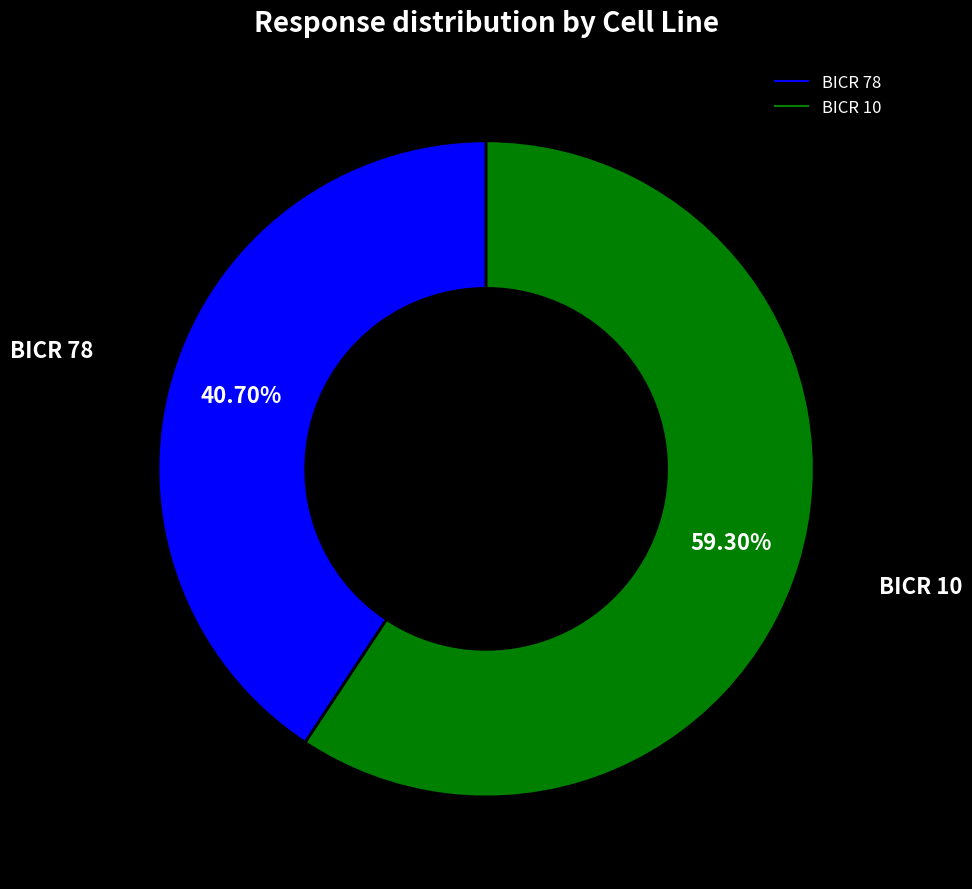

Is the sum of BICR 78 and BICR 10 greater than half?

Yes